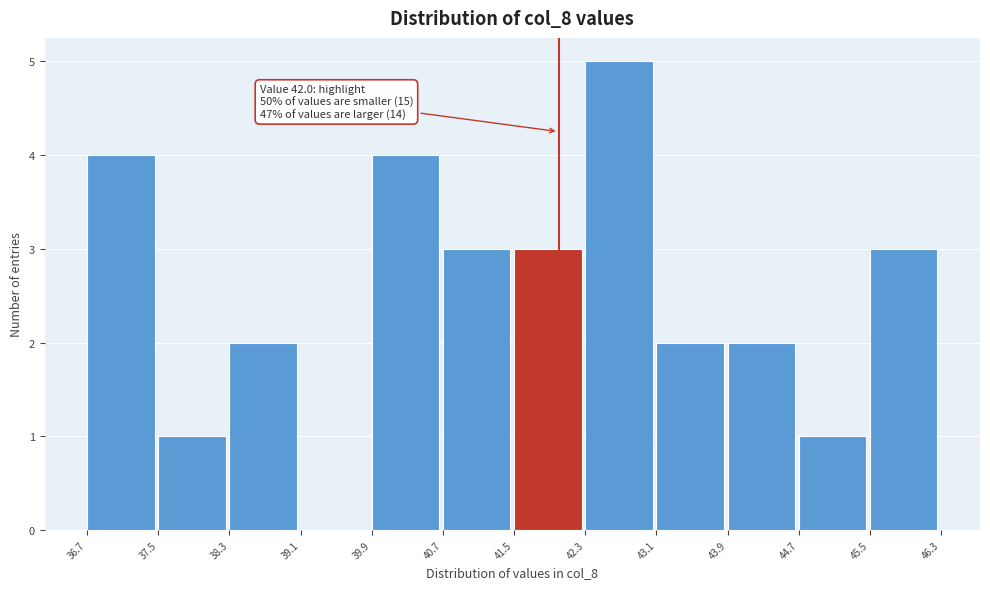

Which range on the x-axis has the tallest bar?

42.3 to 43.1